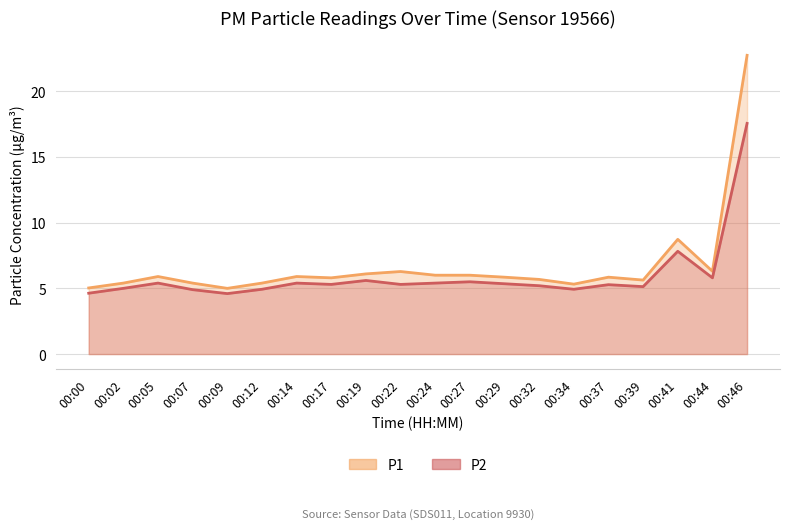

How many distinct data groups are displayed?

2